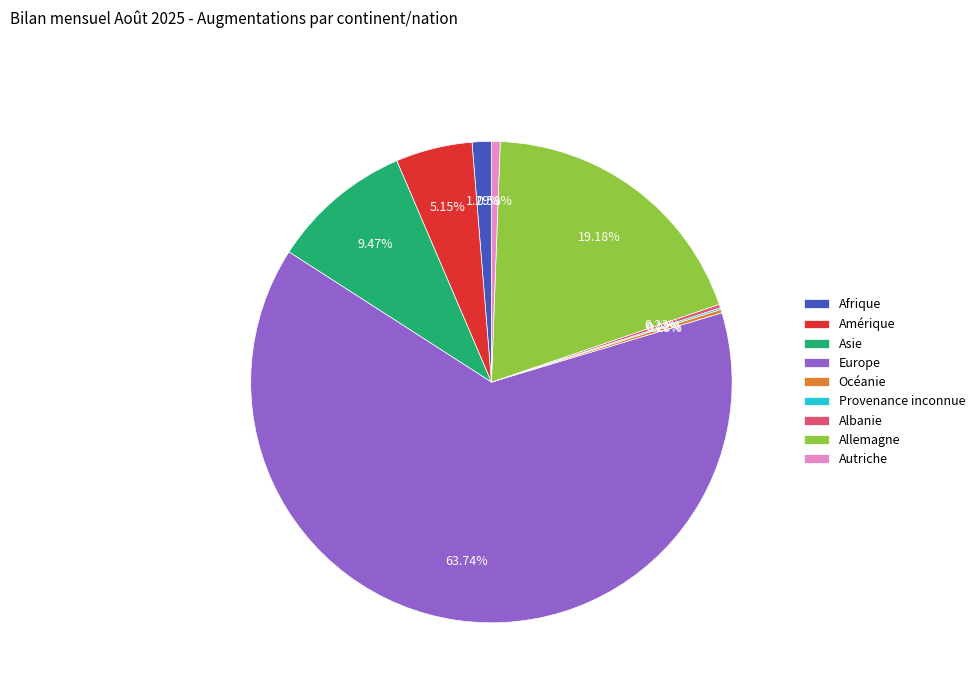

Which slice is the largest?

Europe